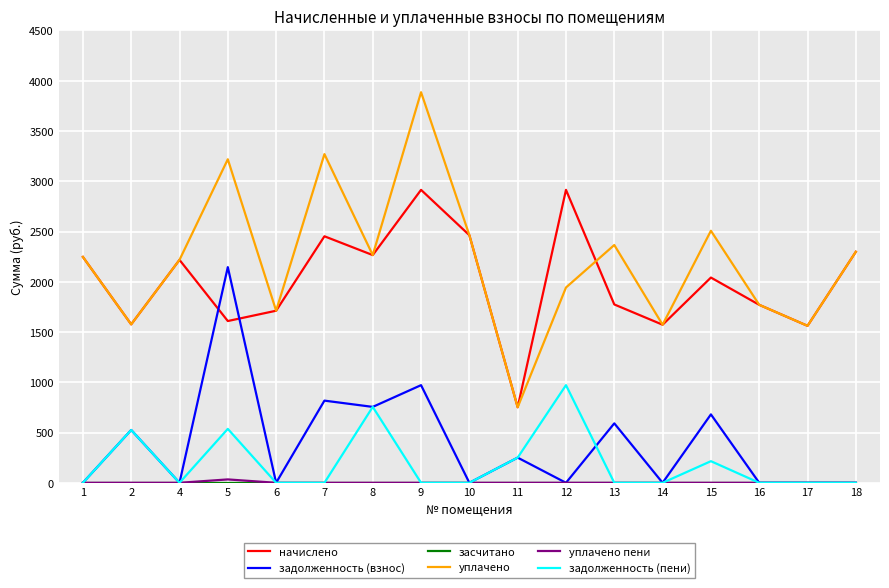

What is the maximum value for начислено?

2914.5